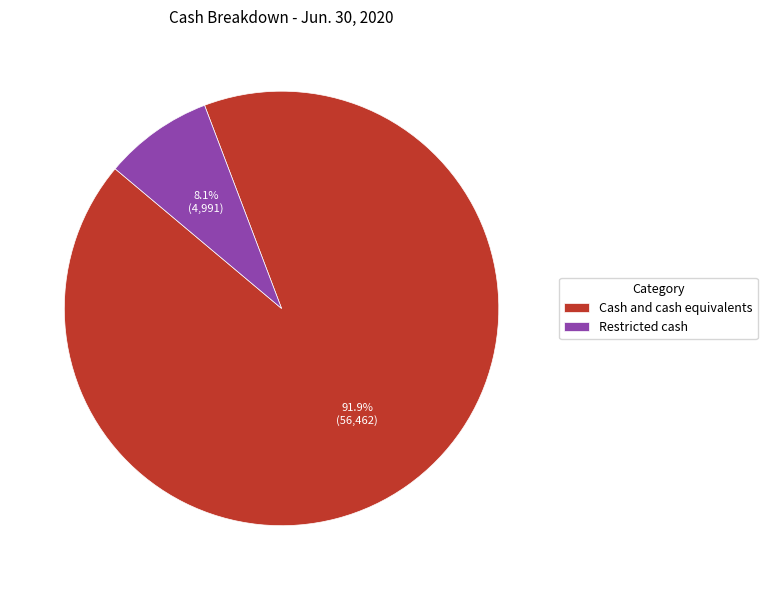

Which has a higher value, Cash and cash equivalents or Restricted cash?

Cash and cash equivalents